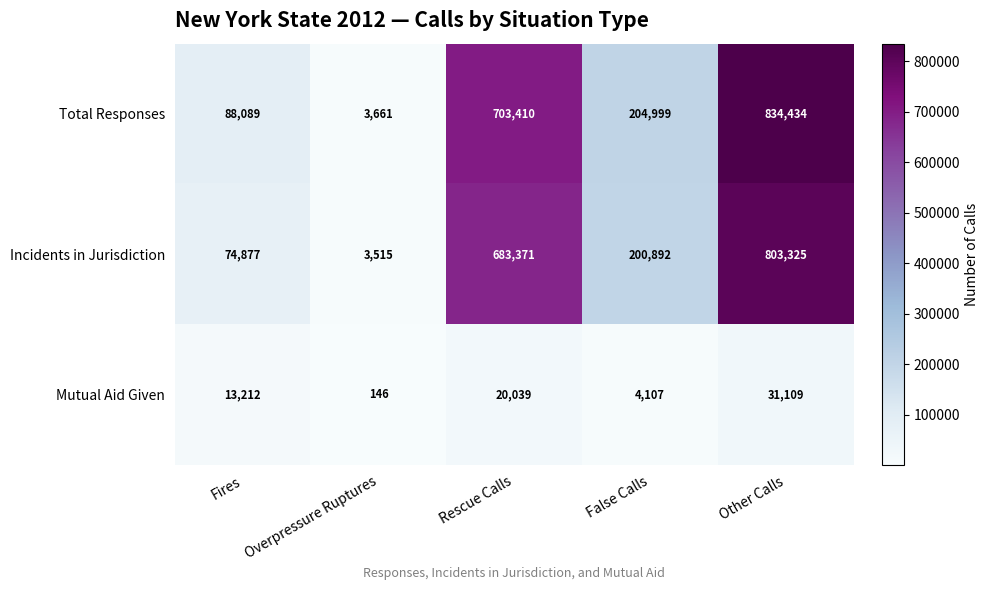

Reading right to left, transcribe all the data shown in this chart.

Total Responses: Other Calls=834434	False Calls=204999	Rescue Calls=703410	Overpressure Ruptures=3661	Fires=88089
Incidents in Jurisdiction: Other Calls=803325	False Calls=200892	Rescue Calls=683371	Overpressure Ruptures=3515	Fires=74877
Mutual Aid Given: Other Calls=31109	False Calls=4107	Rescue Calls=20039	Overpressure Ruptures=146	Fires=13212